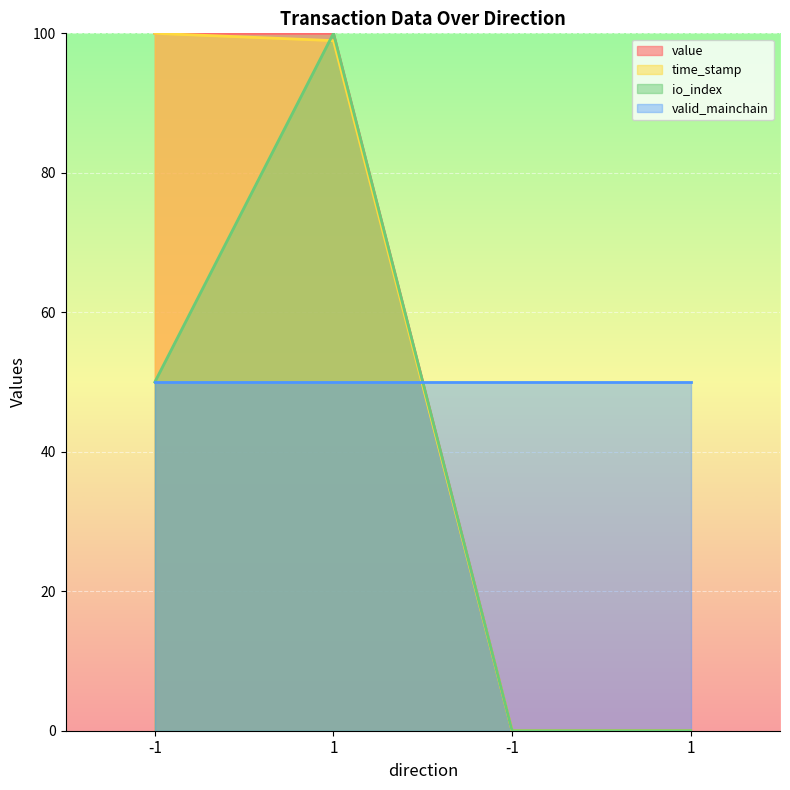

What is the maximum value shown in the chart?

100.0